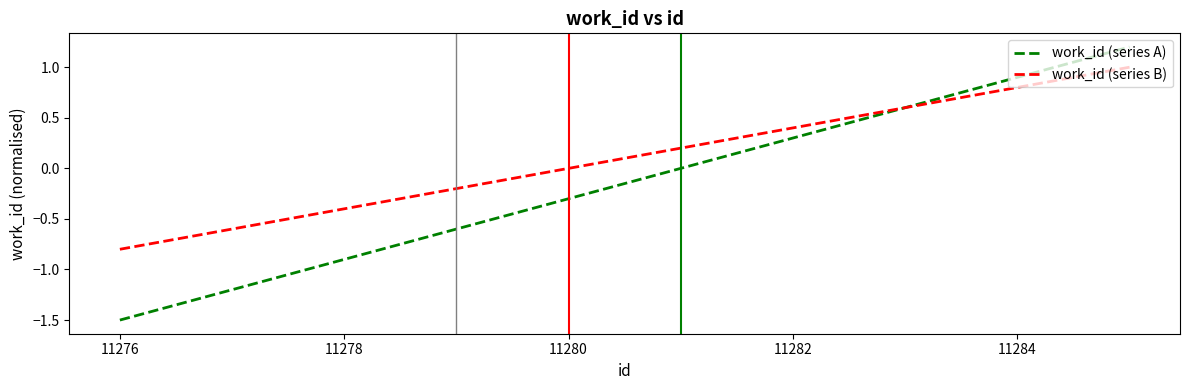

Which series has the largest range (max minus min)?

work_id (series A)